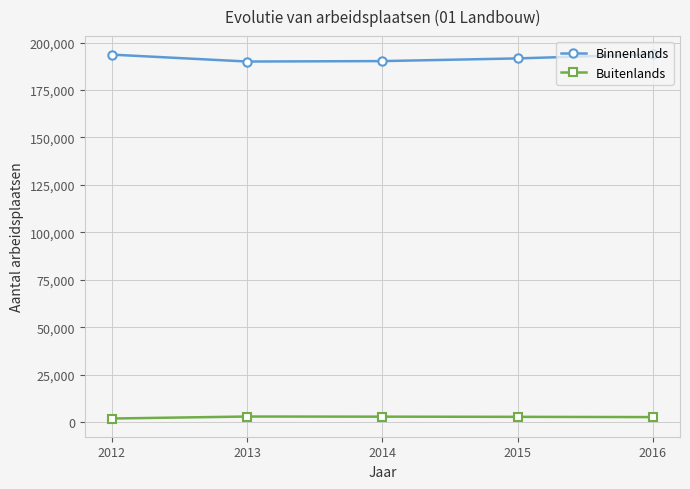

True or false: Buitenlands has more than 2 points higher than both neighbors.

False